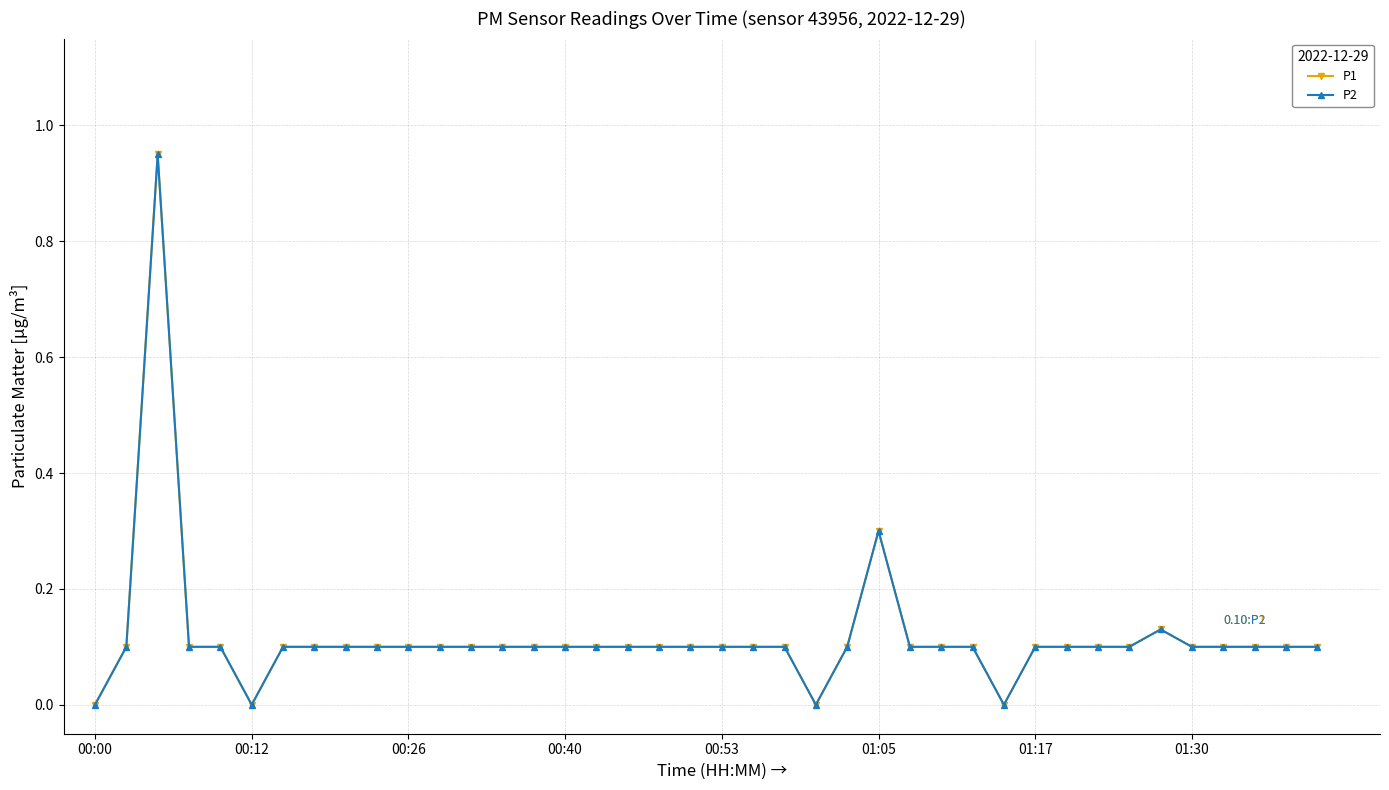

Does the chart have visible grid lines?

Yes